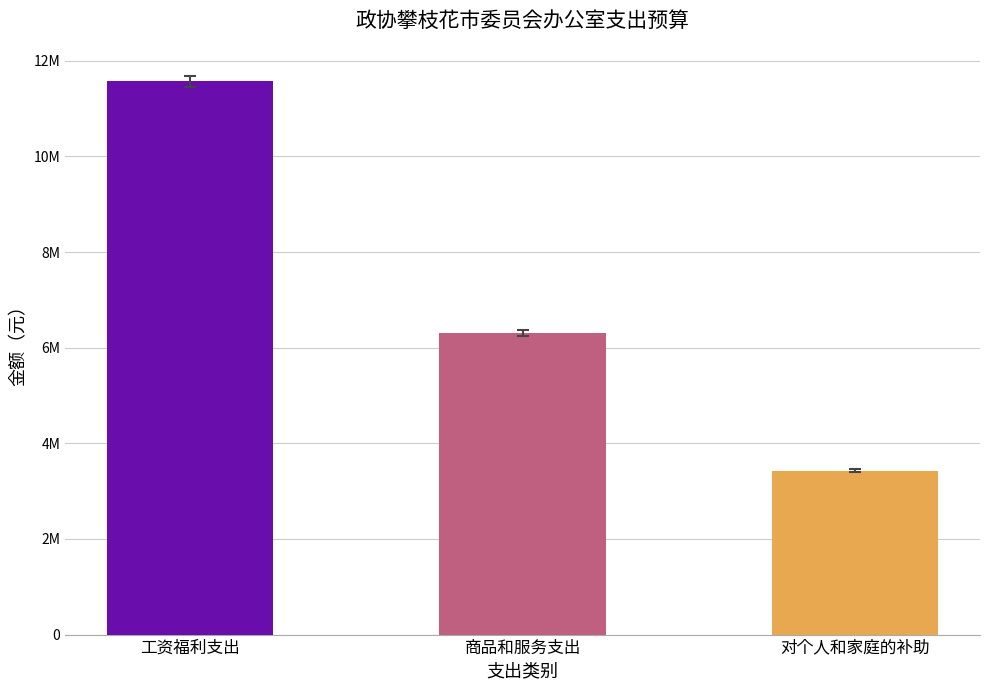

How many values exceed 6299338?

2